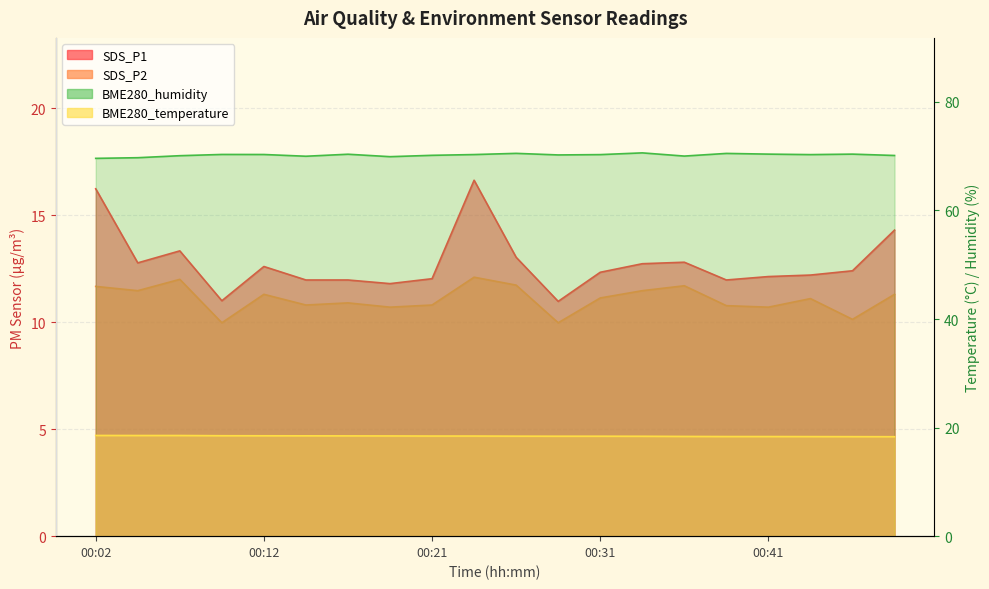

What value does the BME280_temperature series have at 00:21?

18.4